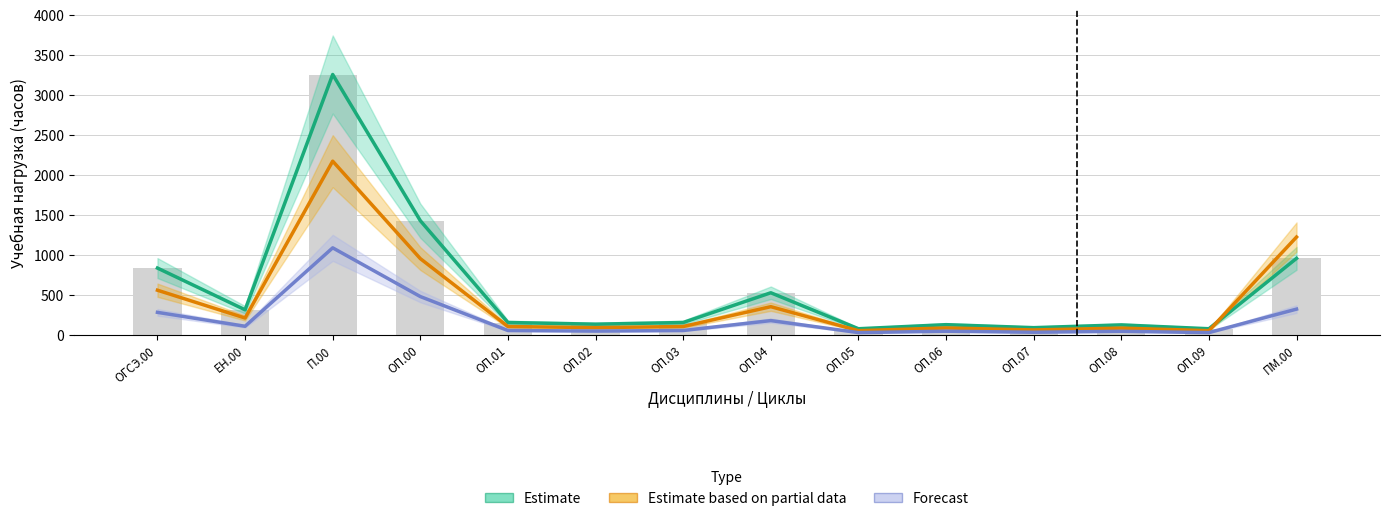

What is the label of the 4th bar from the left?

ОП.00